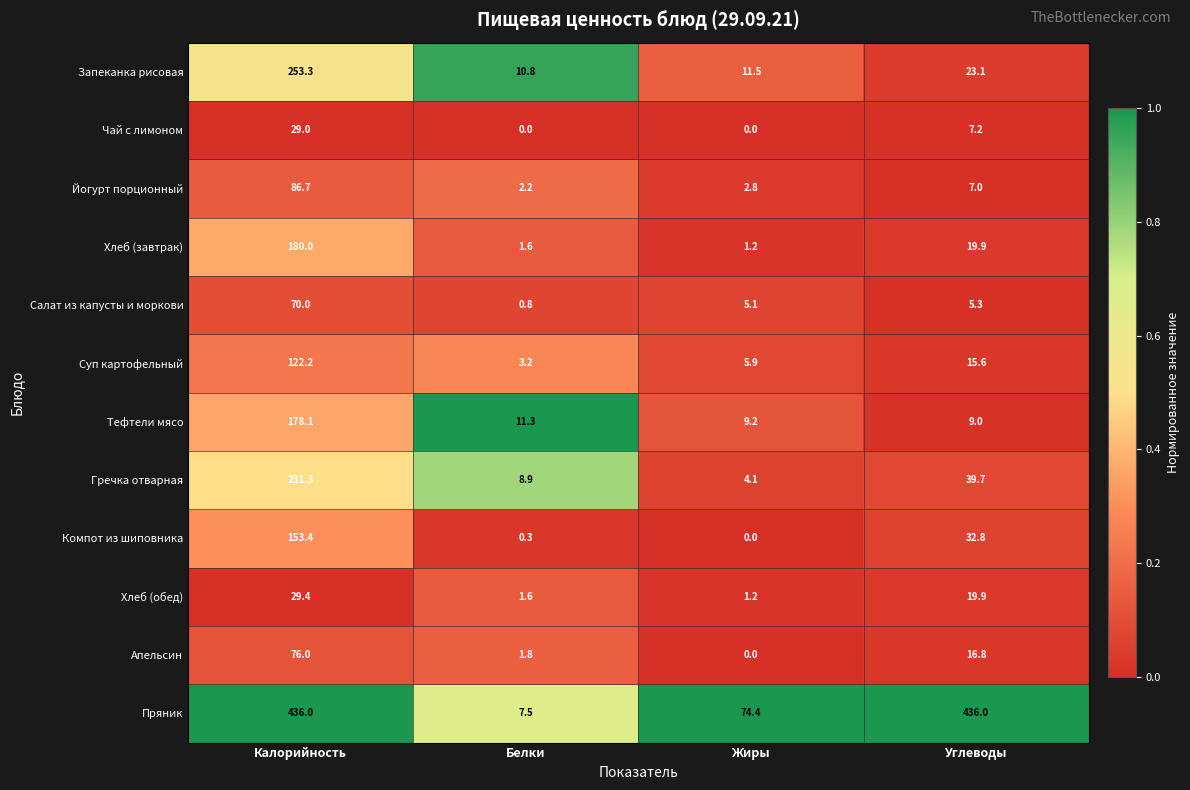

Which series has the largest range (max minus min)?

Пряник